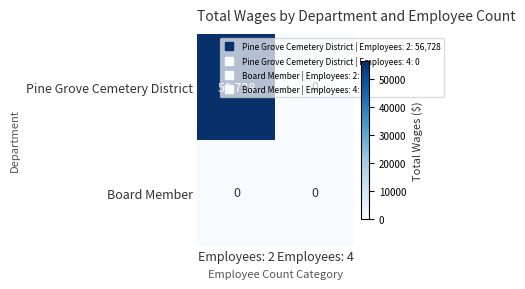

Rank the series by their maximum value, from highest to lowest.

Pine Grove Cemetery District, Board Member